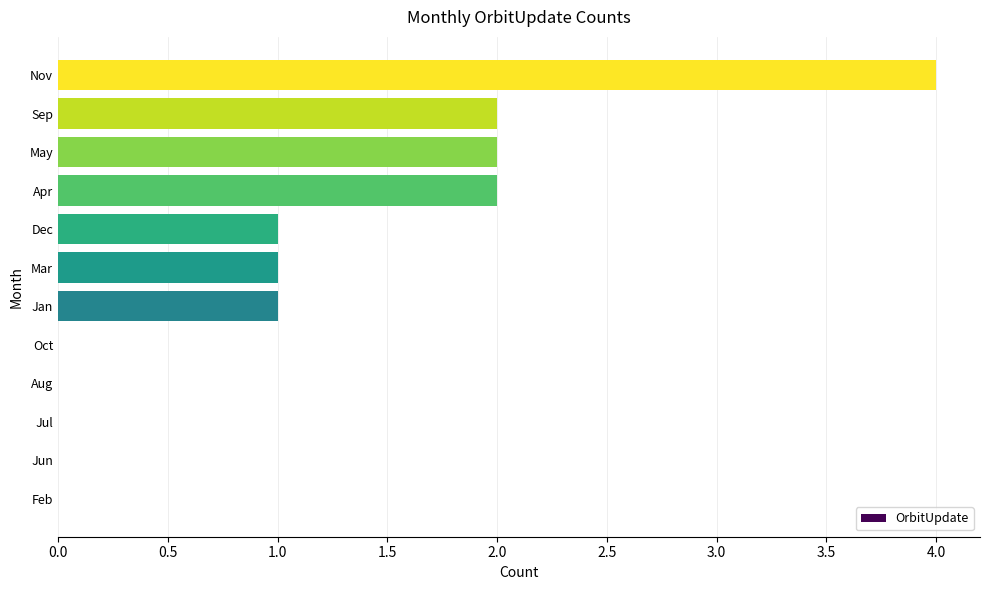

The chart shows a value of 3 at May. True or false?

False